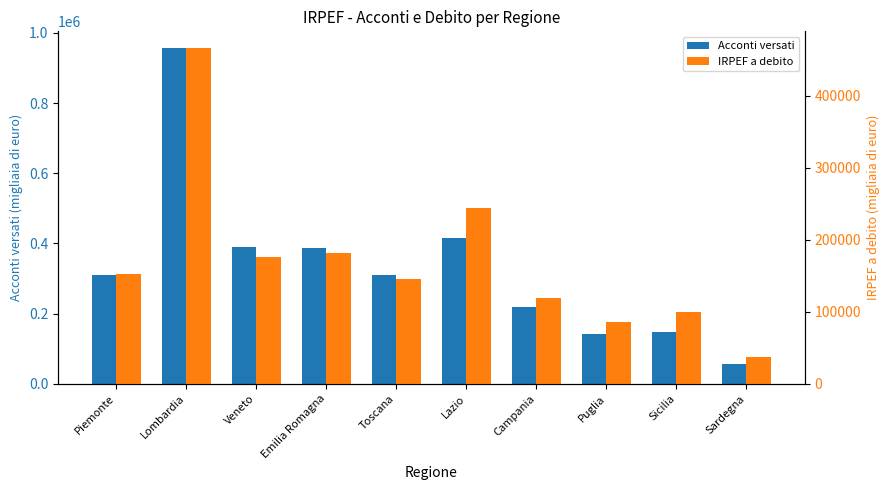

Reading left to right, what are all the values shown in this chart?

Acconti versati: 309460	956586	390025	385787	310522	415348	218820	143014	147952	56983
IRPEF a debito: 152504	465942	175980	180940	146006	243796	119509	86421	99658	37397